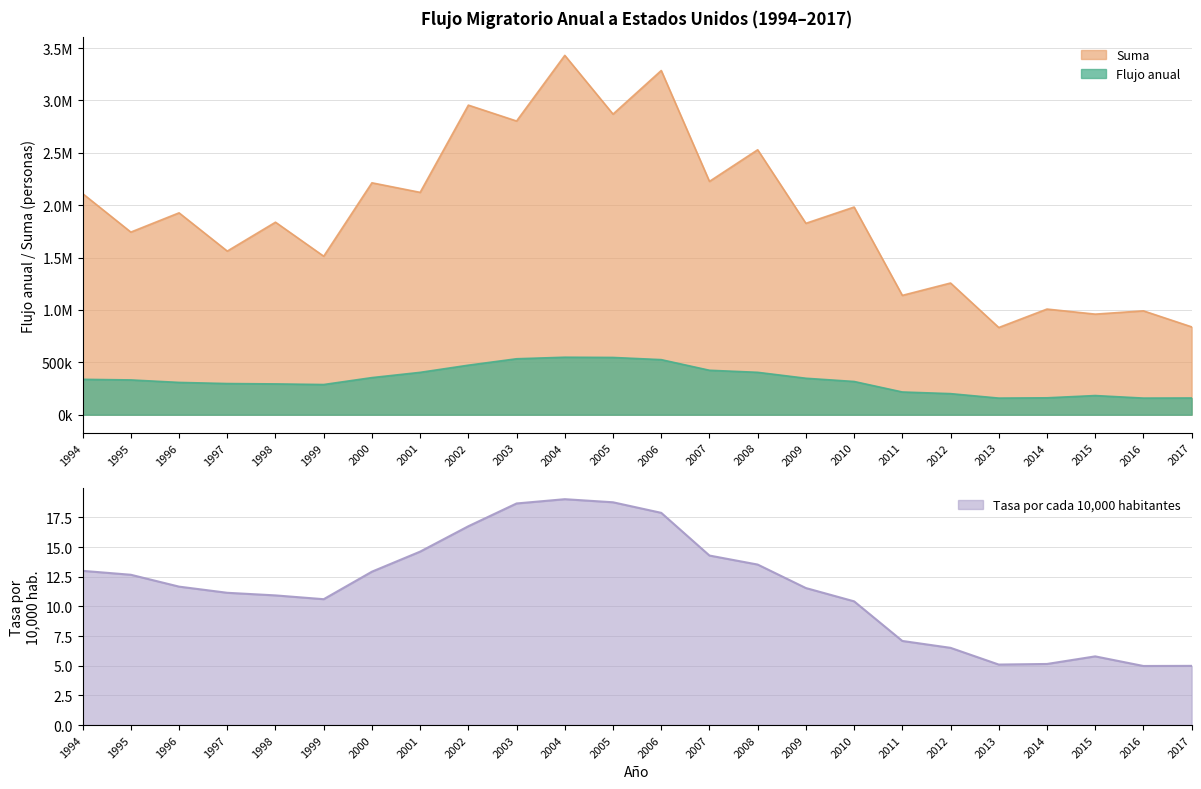

What is the total value across all series at 1995?

2075544.9